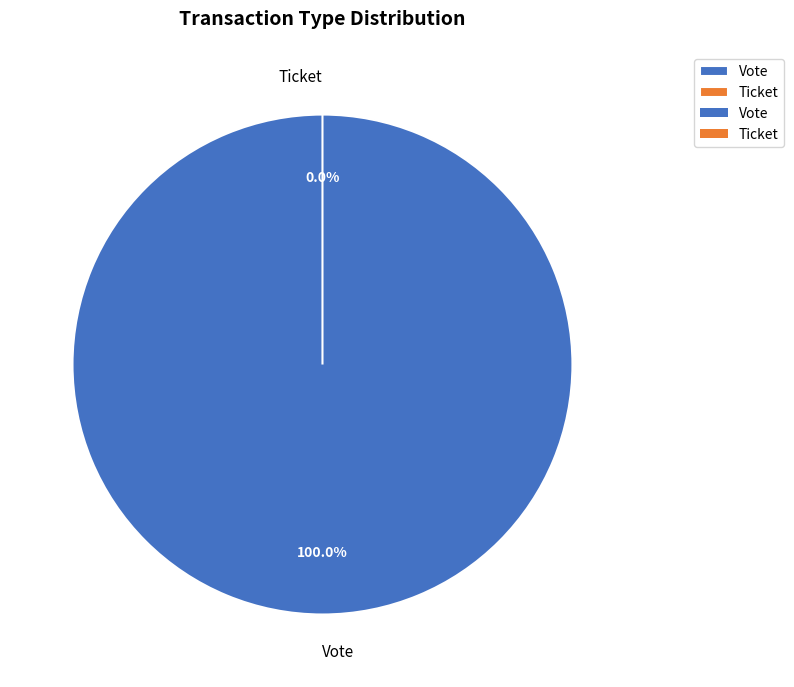

True or false: Vote accounts for 100% of the total.

True